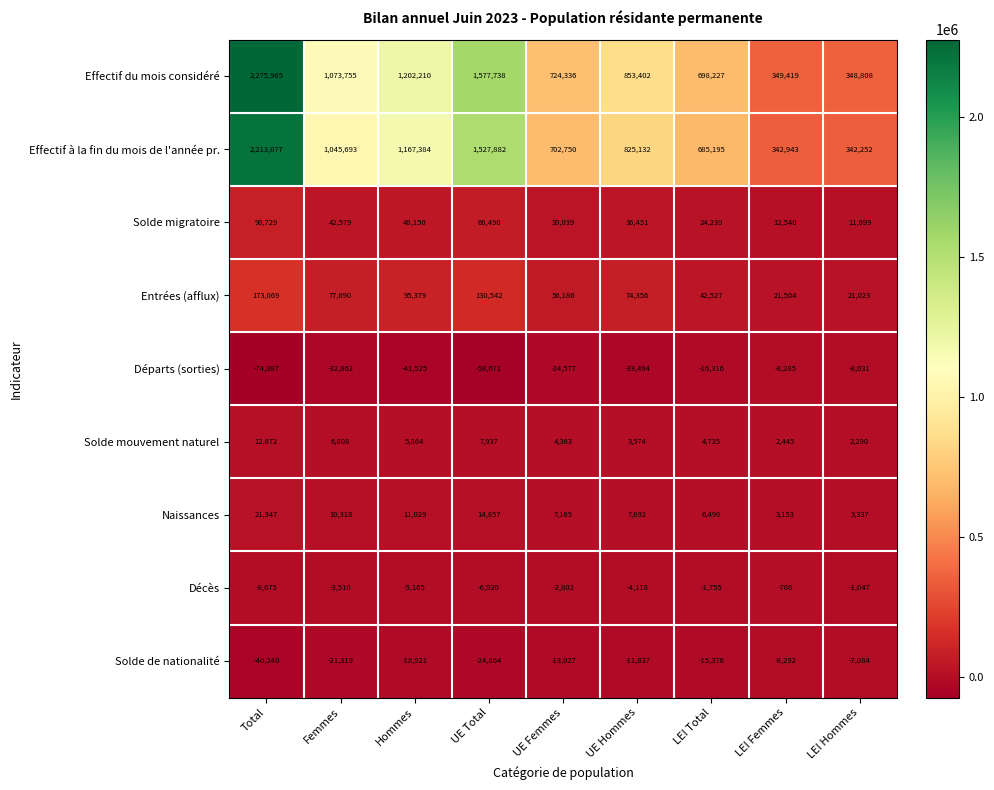

Rank the series at UE Hommes from lowest to highest value.

Départs (sorties), Solde de nationalité, Décès, Solde mouvement naturel, Naissances, Solde migratoire, Entrées (afflux), Effectif à la fin du mois de l'année pr., Effectif du mois considéré